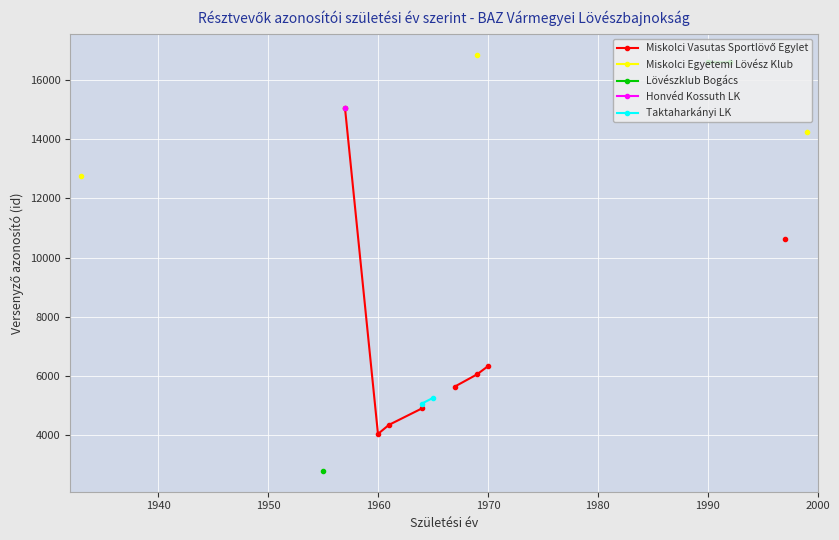

What is the highest value of the Miskolci Egyetemi Lövész Klub series?

16861.0